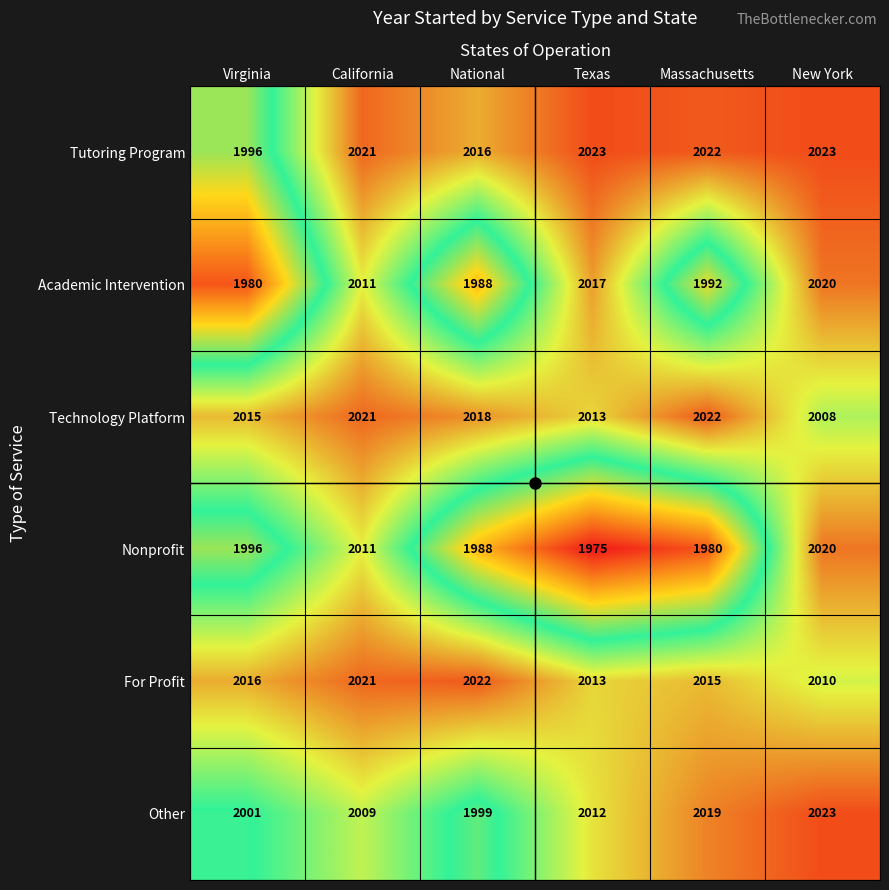

The value of For Profit at National is 3101. True or false?

False